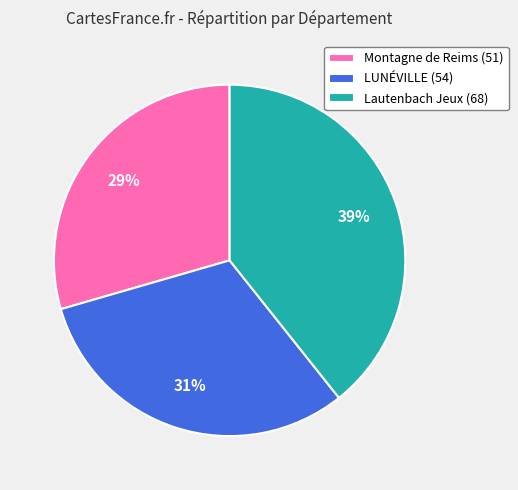

Is there any slice that represents more than half of the pie?

No